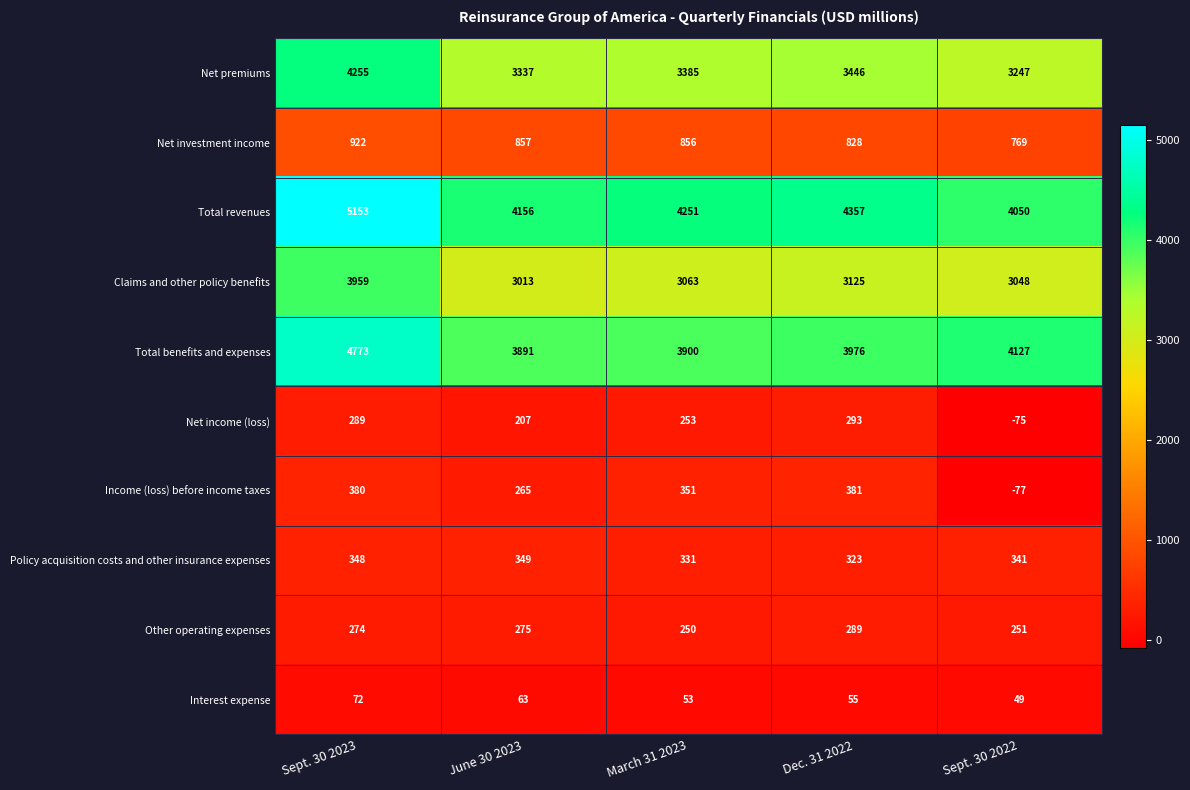

Which series has the largest total across all categories?

Total revenues